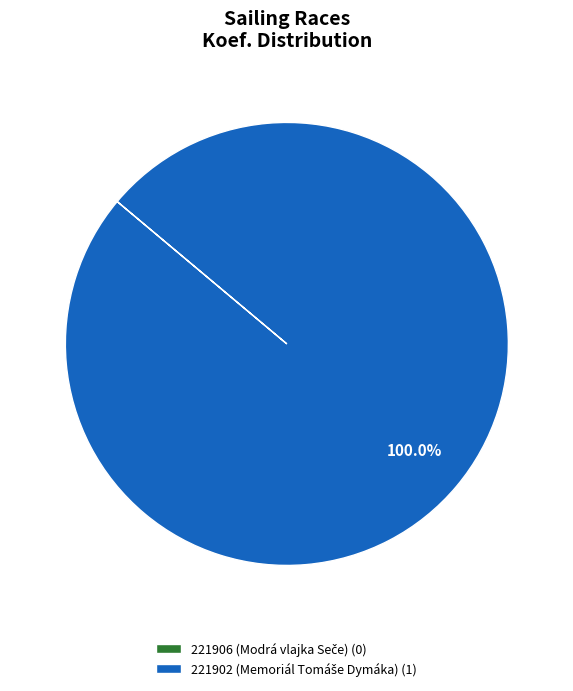

What is the smallest slice in the pie chart?

221906 (Modrá vlajka Seče)